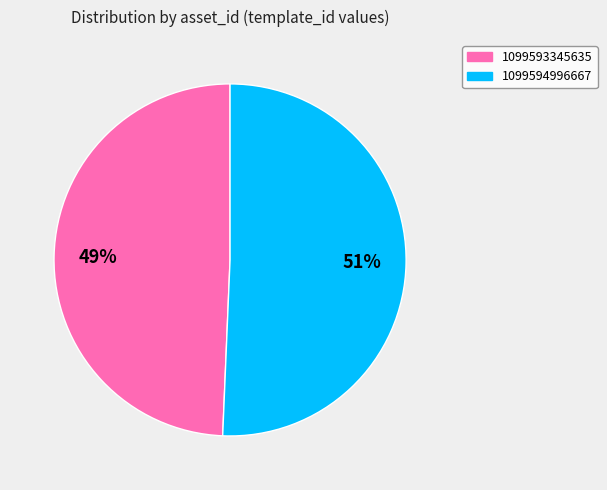

Which slice is the smallest?

1099593345635